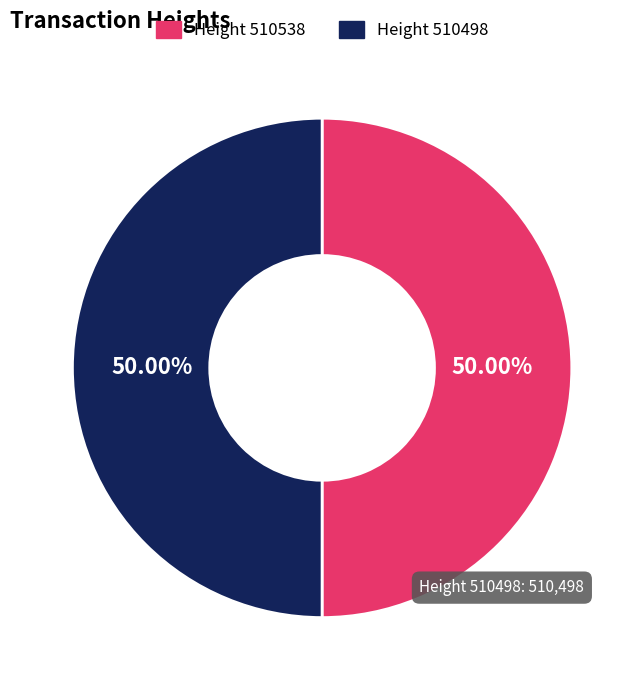

Is the sum of Height 510538 and Height 510498 greater than half?

Yes